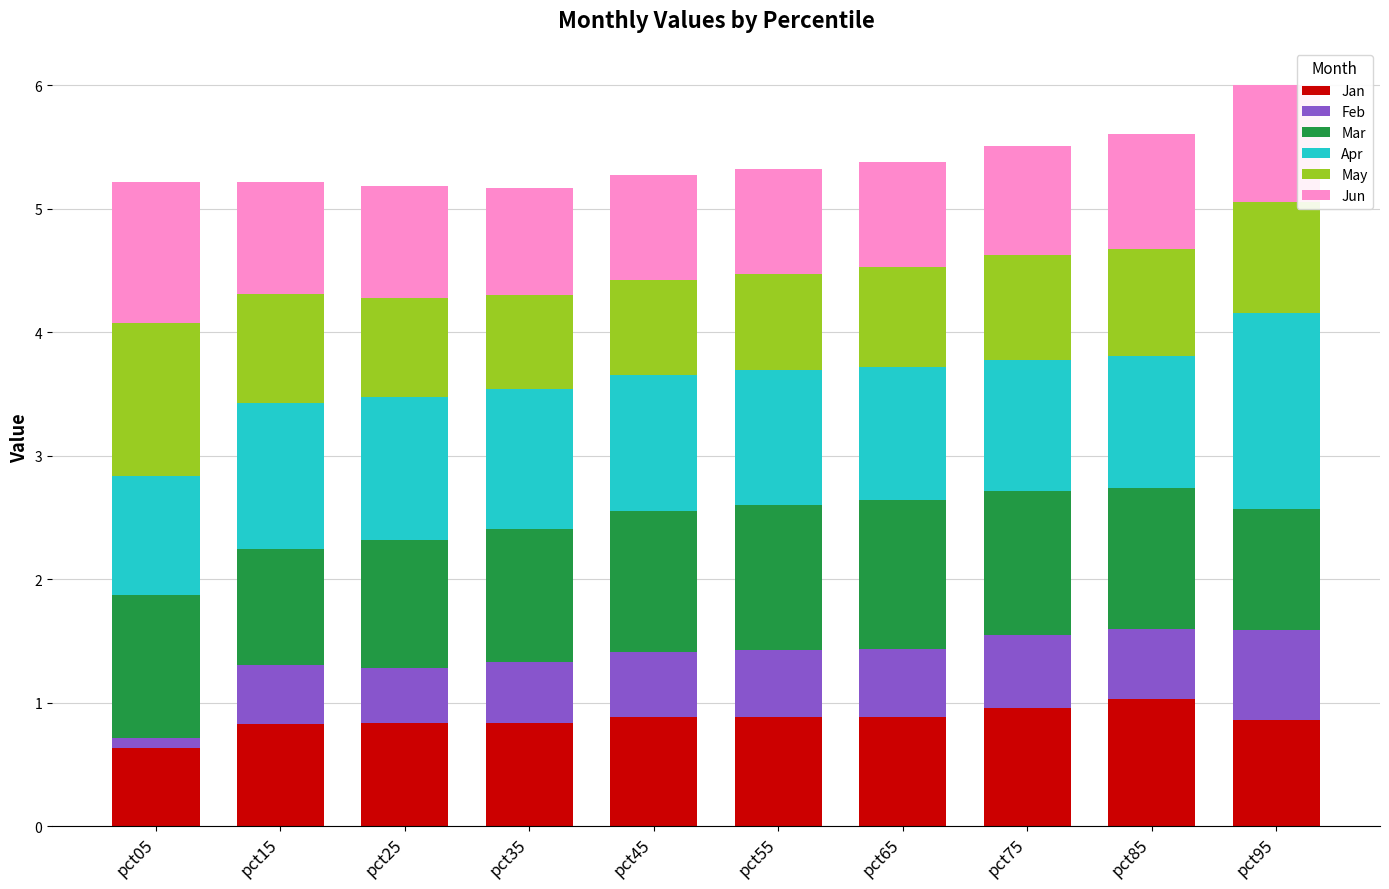

What is the total value across all series at pct55?

5.3